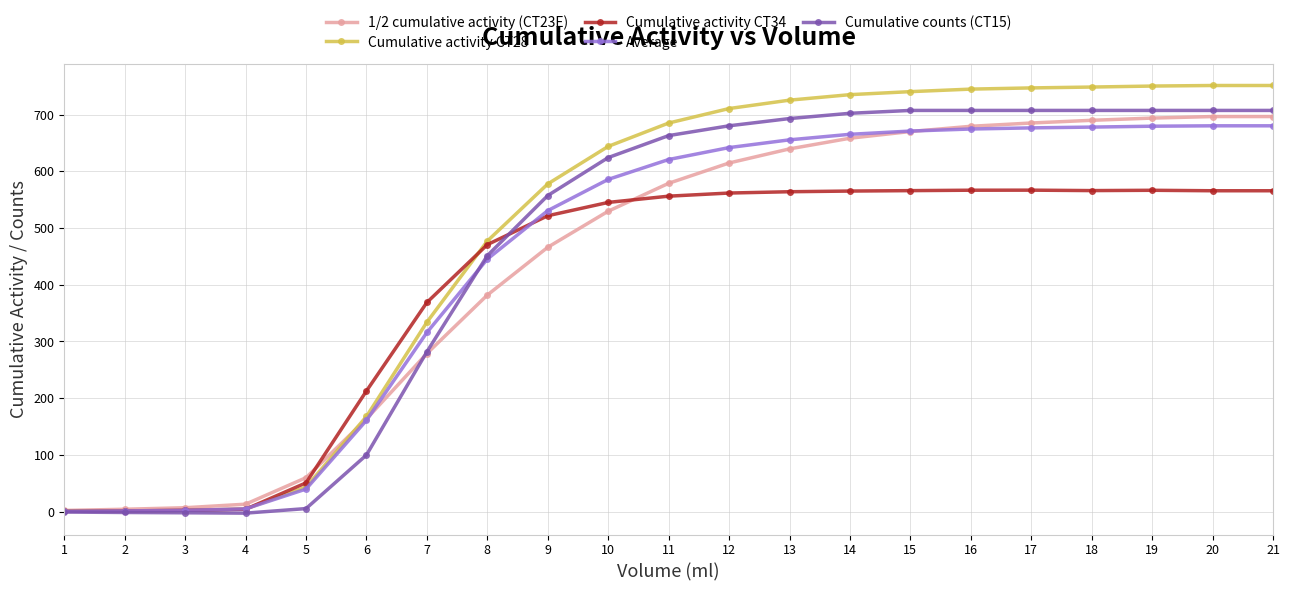

Which series changed the most between 5 and 15?

Cumulative counts (CT15)